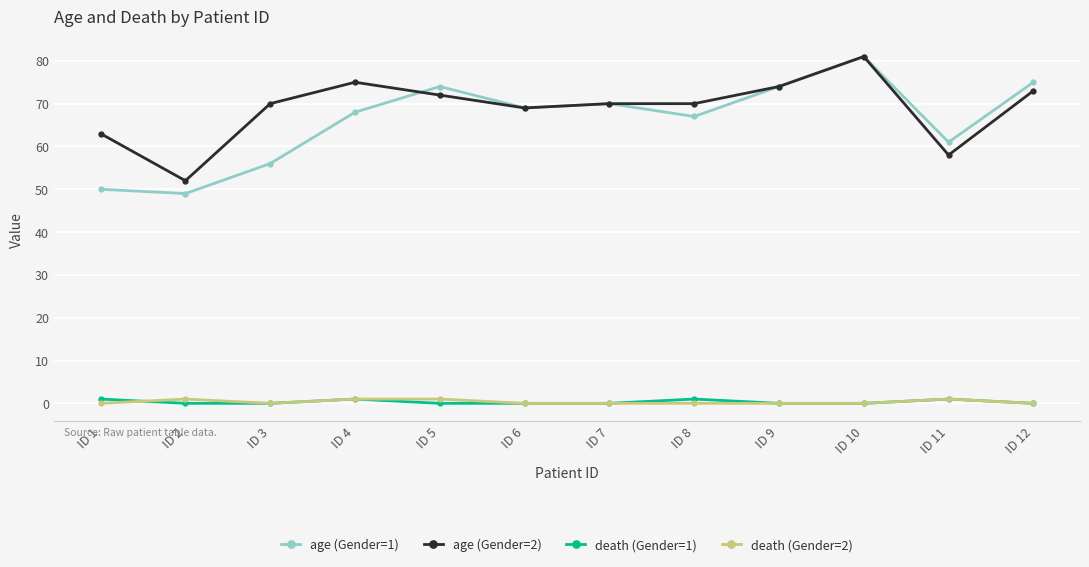

Which series has the largest total across all categories?

age (Gender=2)